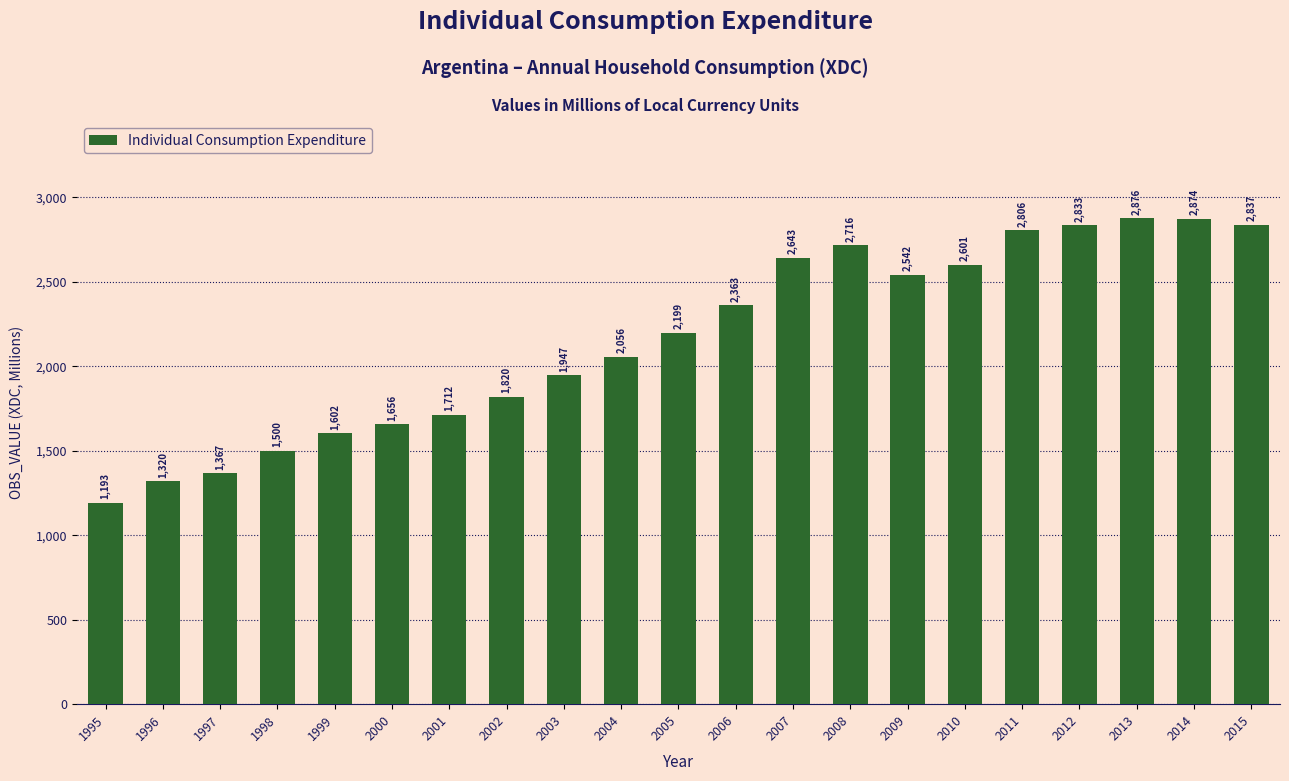

The value at 2013 is 2876.0. True or false?

True